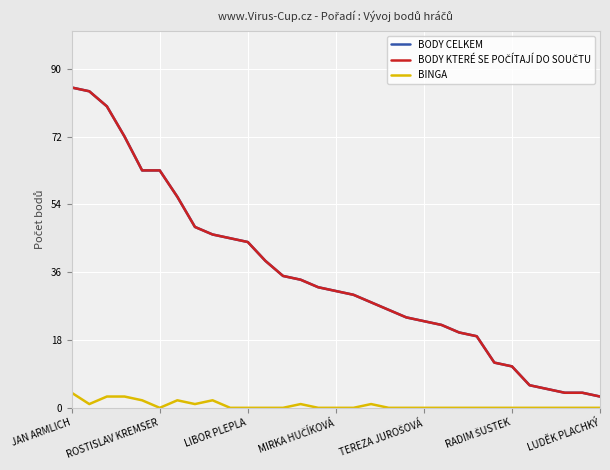

Does the chart have visible grid lines?

Yes